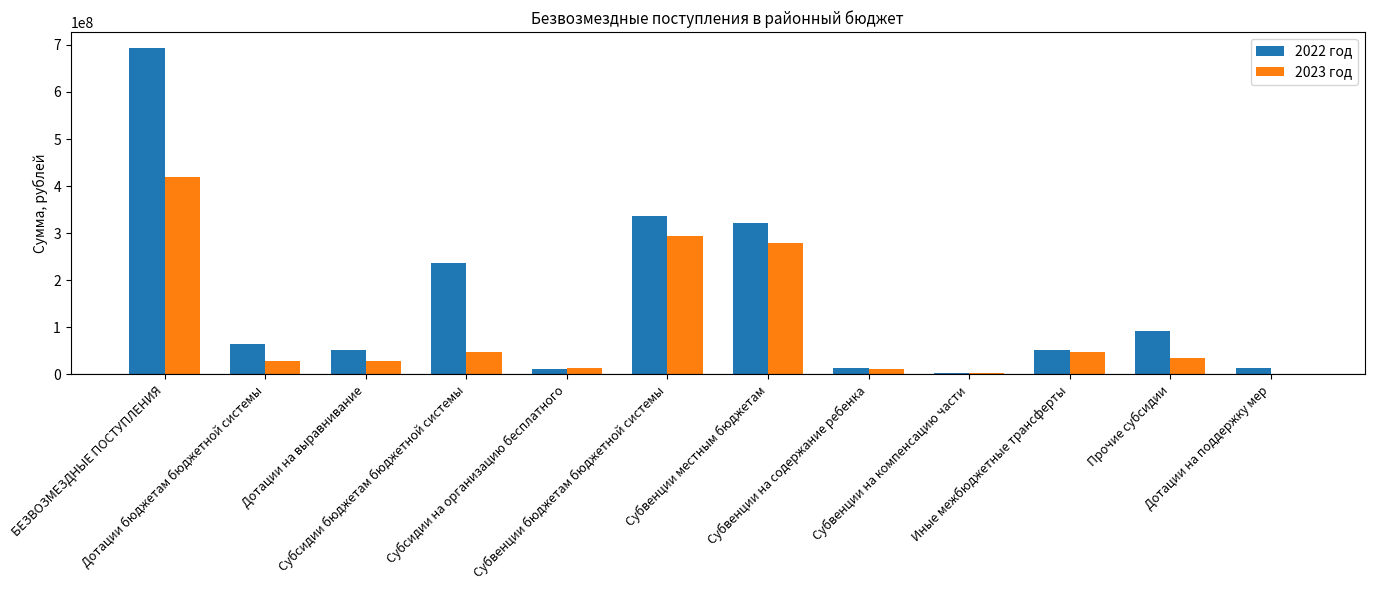

What is the highest value of the 2022 год series?

692642562.2